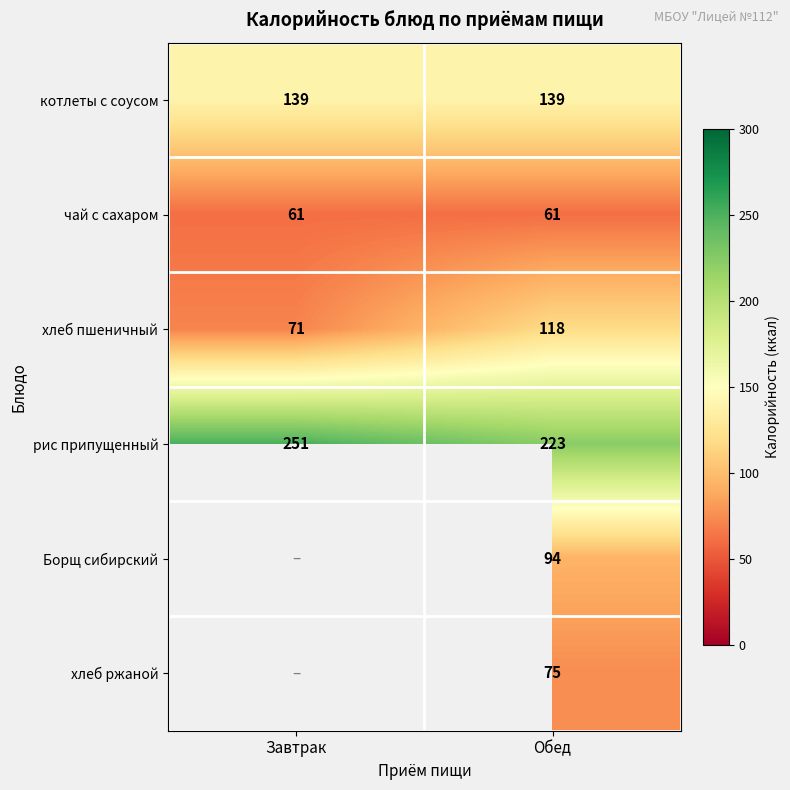

What is the difference between the highest and lowest values at Обед?

162